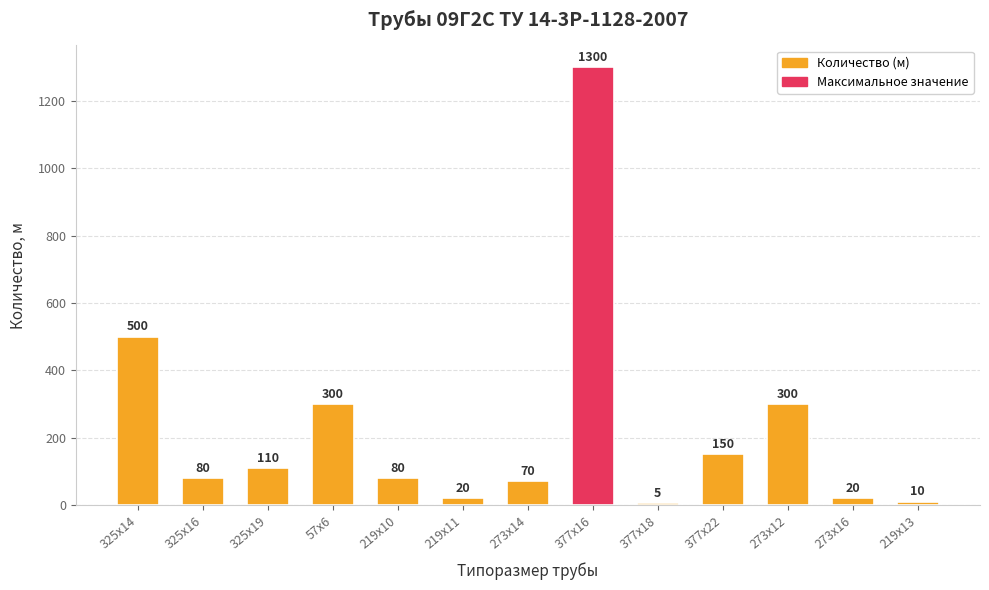

Where is the data nearest to the value 652?

325х14